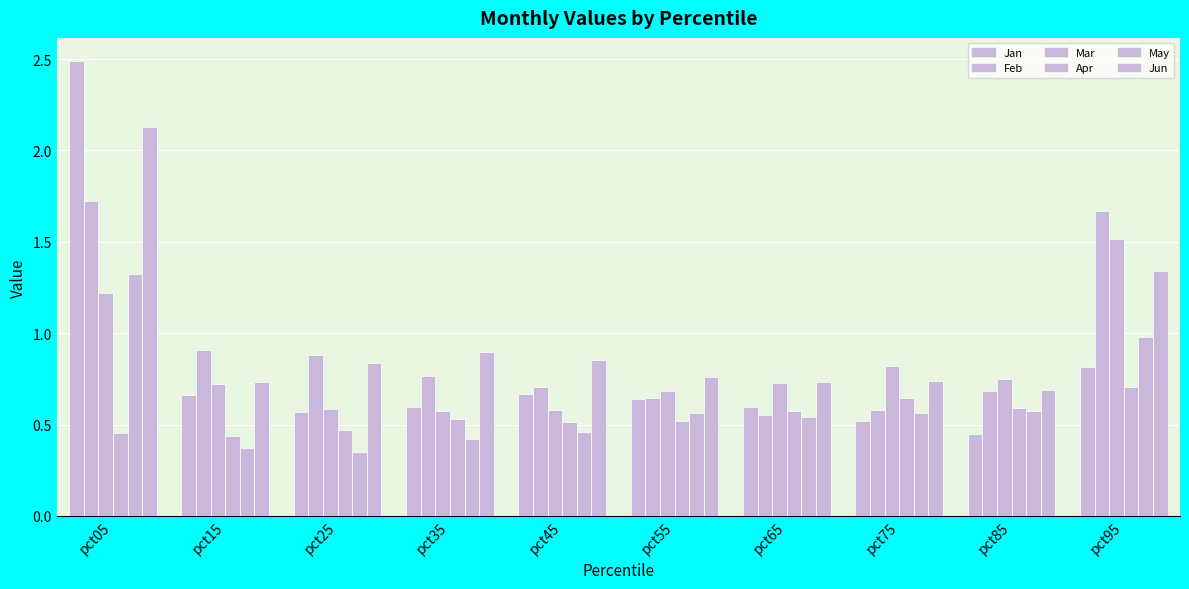

What is the sum of all May values?

6.1